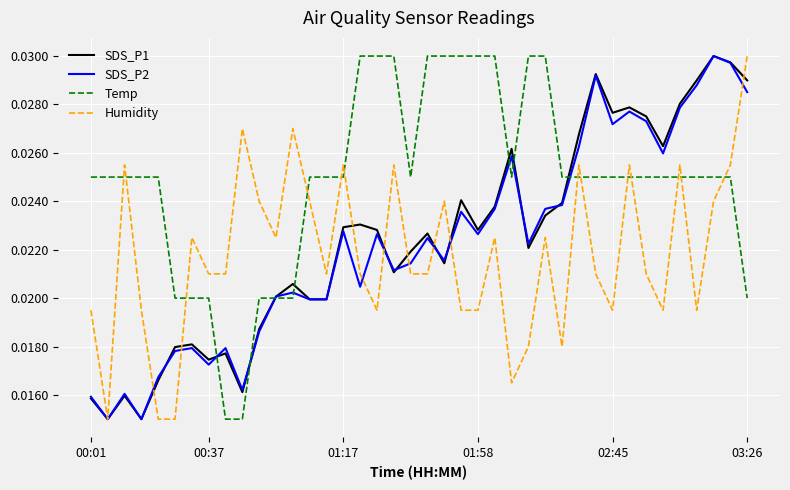

At how many categories does at least one series exceed 0?

40